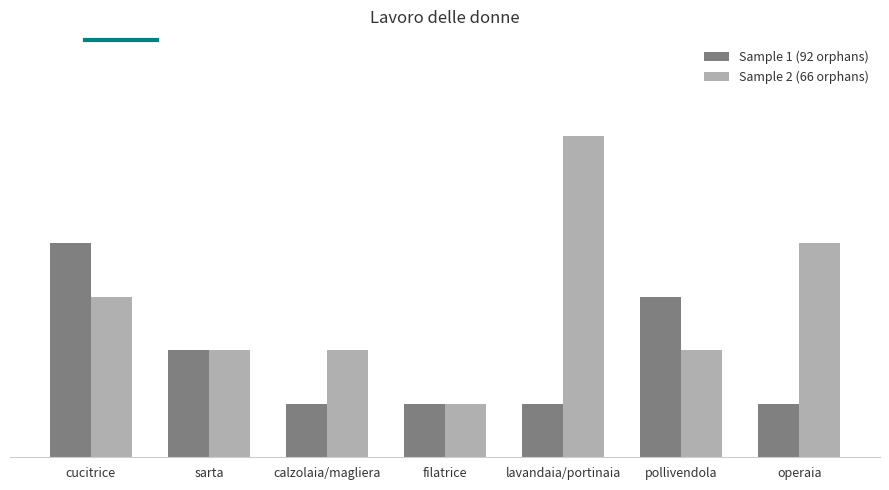

Is it true that Sample 2 (66 orphans) equals 2 at calzolaia/magliera?

True